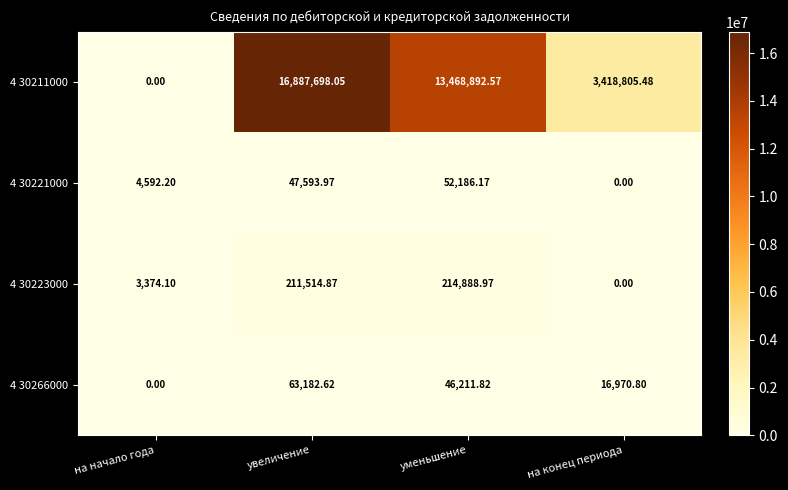

Which category has the highest value in the 4 30221000 series?

уменьшение